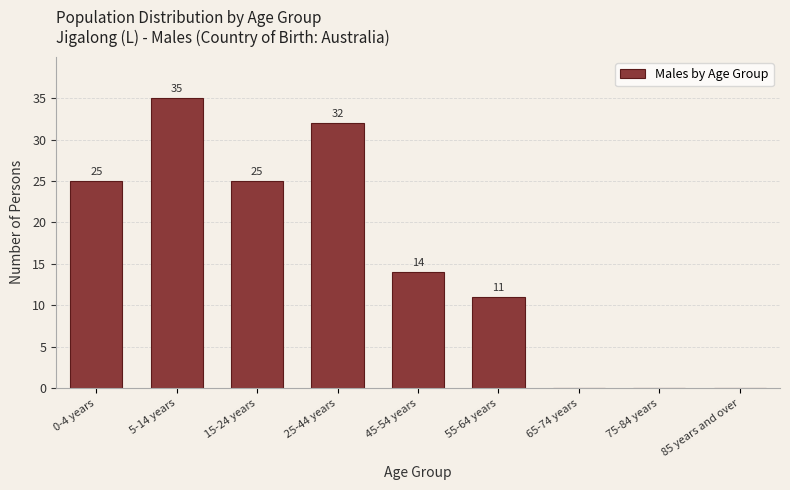

Reading left to right, what are all the values shown in this chart?

0-4 years=25	5-14 years=35	15-24 years=25	25-44 years=32	45-54 years=14	55-64 years=11	65-74 years=0	75-84 years=0	85 years and over=0